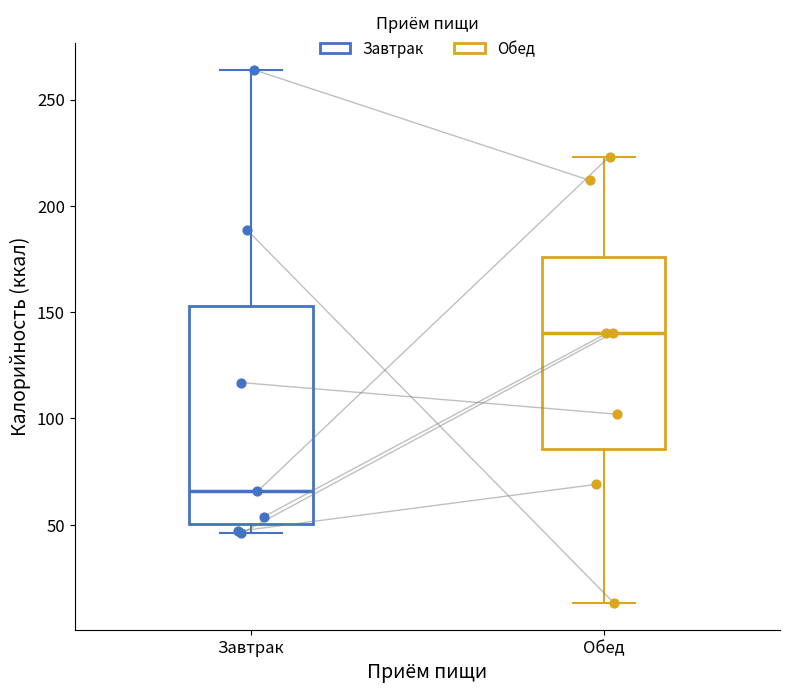

Reading left to right, transcribe this box plot: for each box, give where its median line is, the range the box spans, and where its two whiskers end, as read against the y-axis. The values are not printed on the chart, so give them approximately, as read against the axis.

Завтрак: median 65, box 50 to 155, whiskers 45 to 265
Обед: median 140, box 85 to 175, whiskers 15 to 225